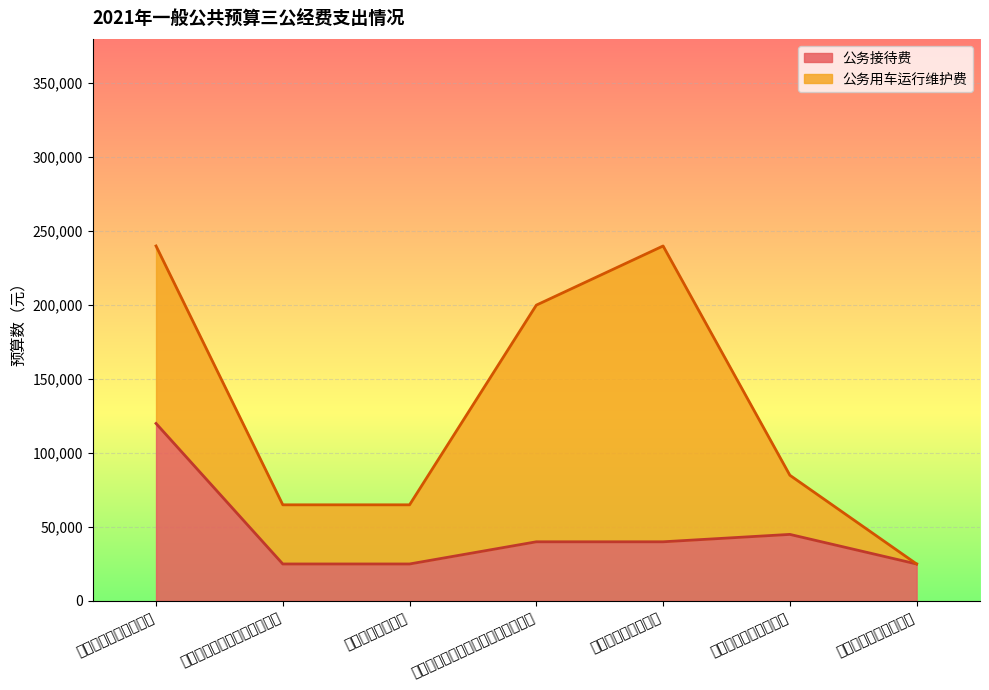

What is the difference between the second highest and minimum values?

20000